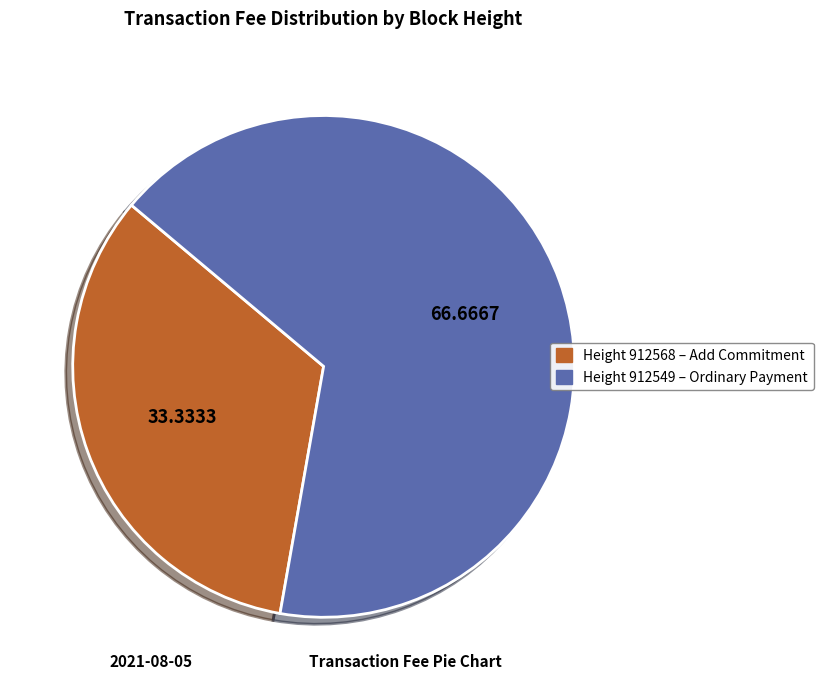

Does any single category account for the majority?

Yes